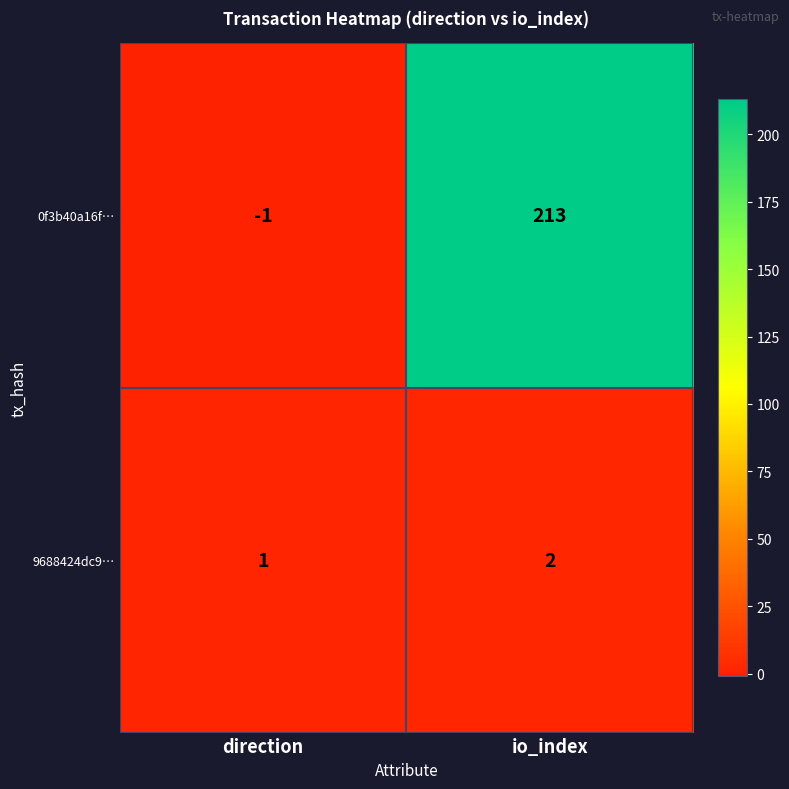

Which series has the largest total across all categories?

0f3b40a16f…